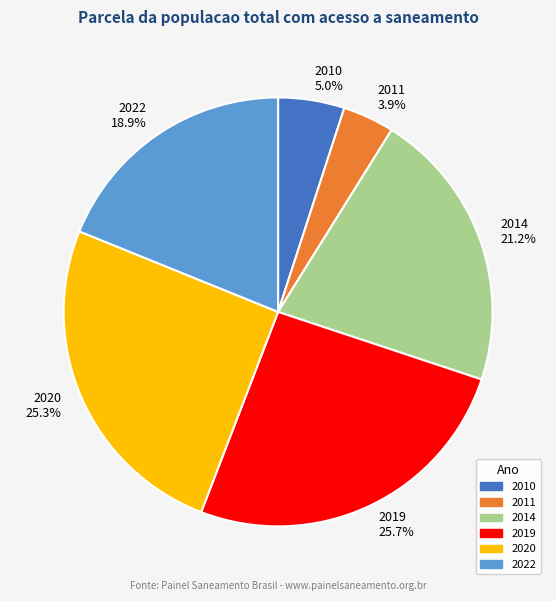

Count the number of slices in the pie.

6